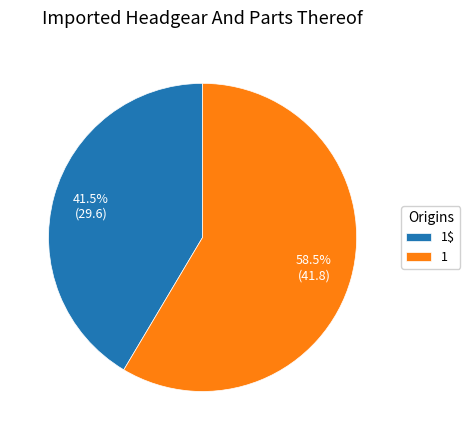

How many slices are in this pie chart?

2